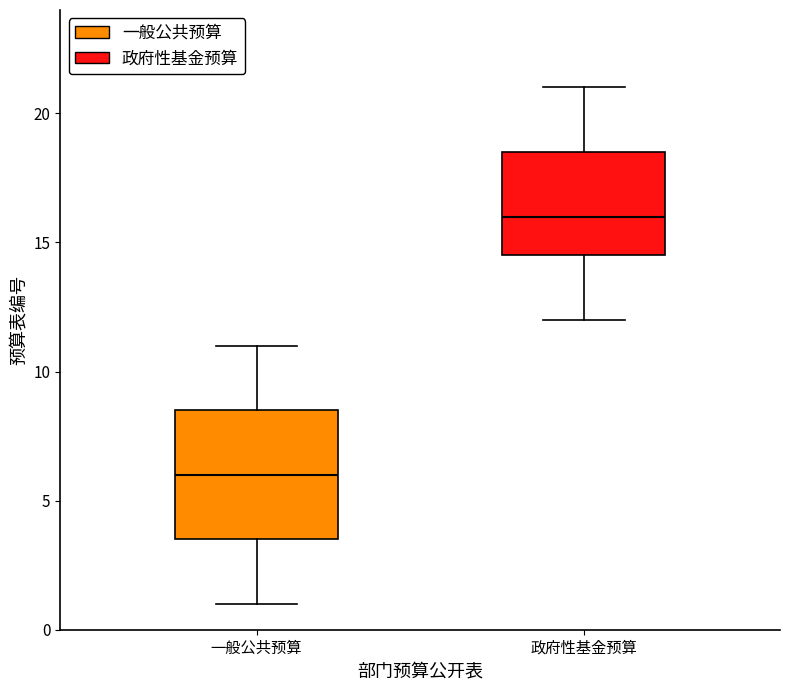

Which box is the tallest, from its lower edge to its upper edge?

一般公共预算